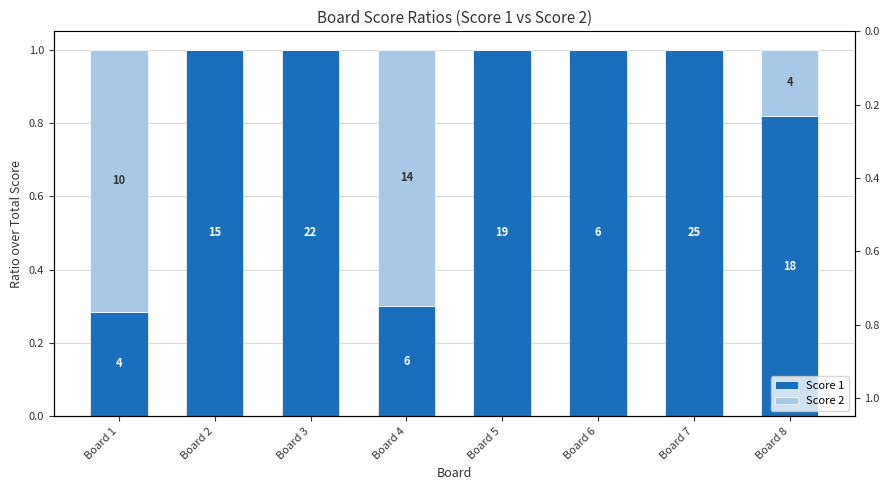

Between Board 6 and Board 8, which is larger?

Board 6